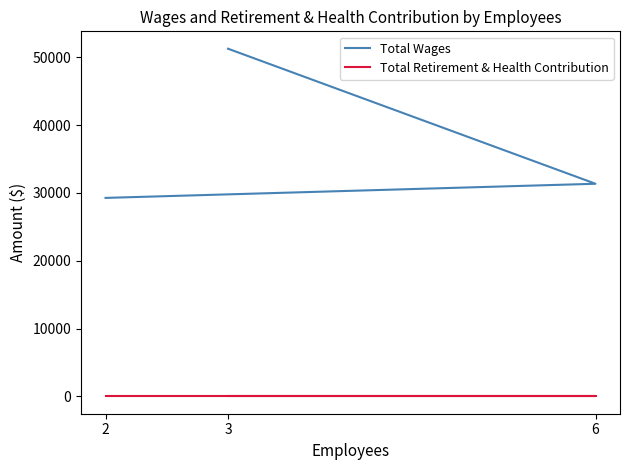

List the series in order of their overall mean, highest first.

Total Wages, Total Retirement & Health Contribution